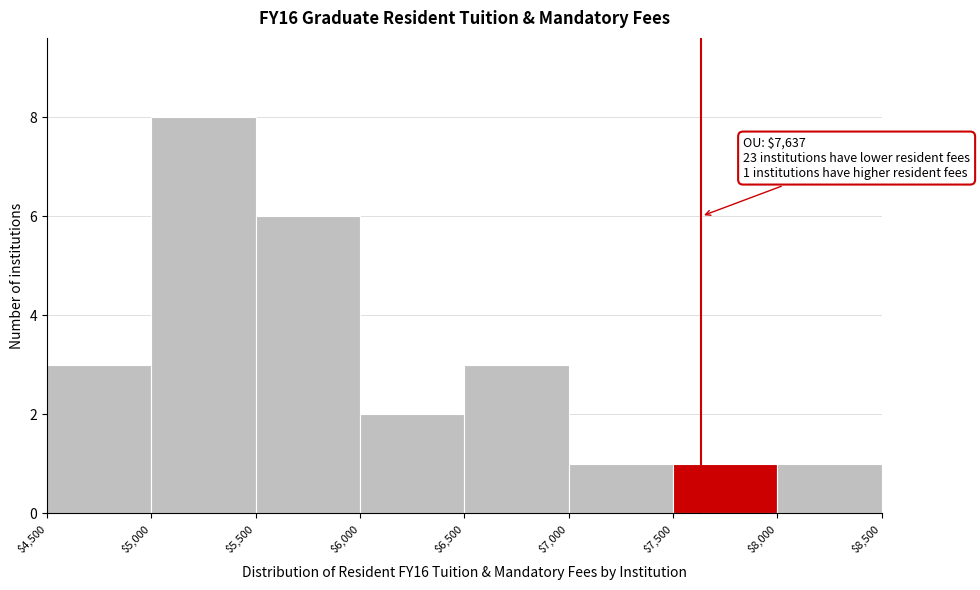

Over which range of the x-axis is the bar tallest?

$5,000 to $5,500